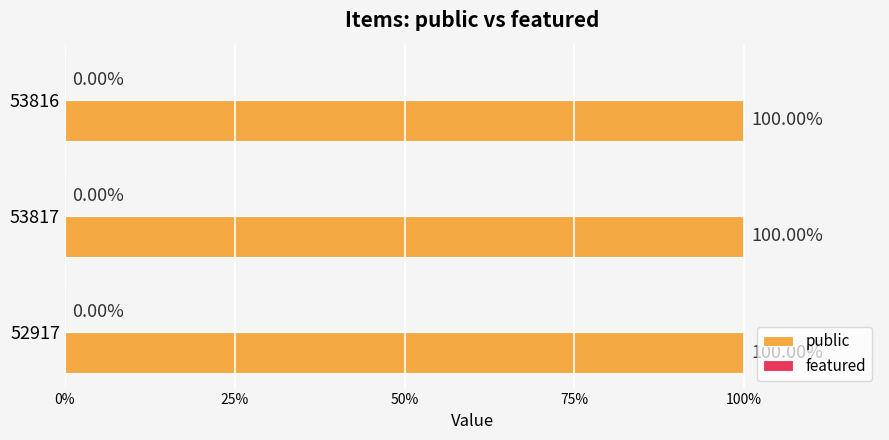

The featured series shows 0 at 52917. True or false?

True